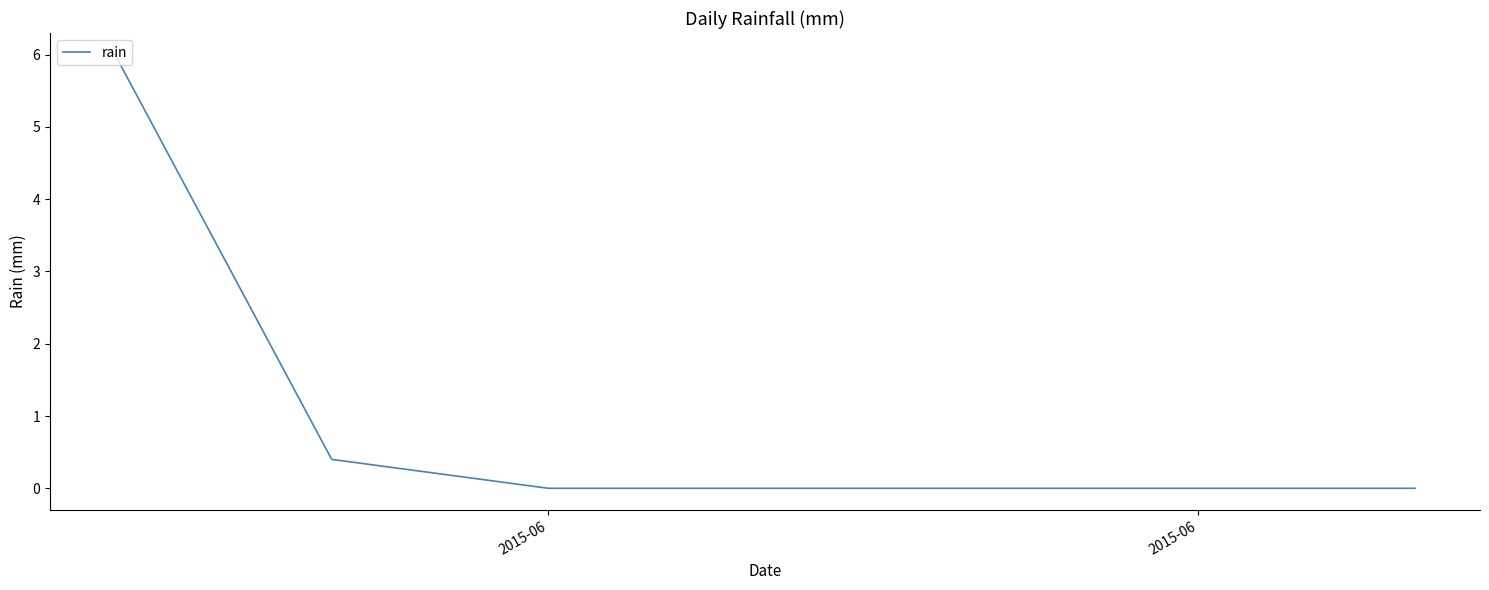

True or false: there are more than 2 points higher than both neighbors.

False